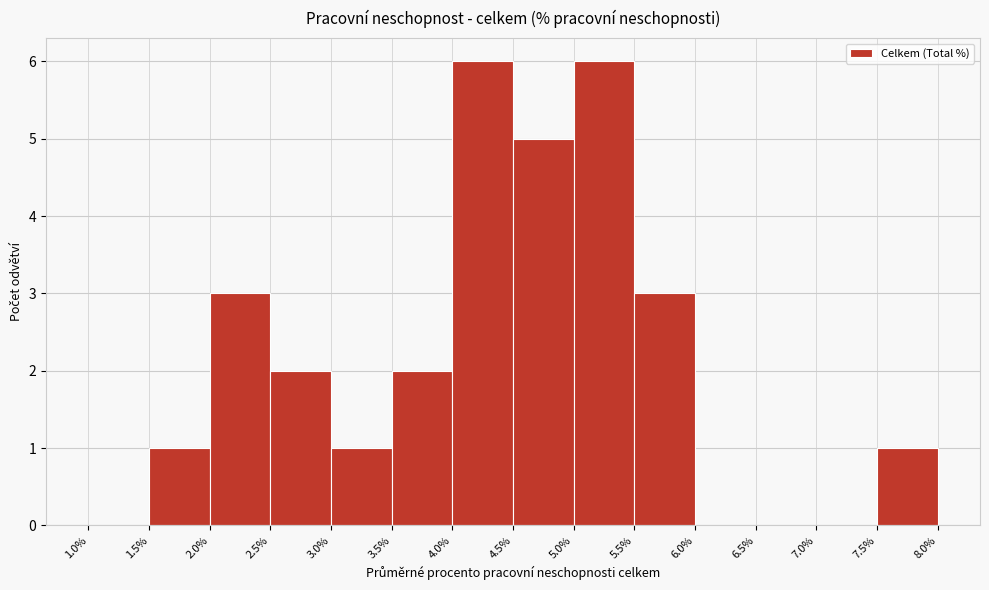

Reading left to right, transcribe this chart: for each bar, give the range it covers on the x-axis and its height. The values are not printed on the chart, so give them approximately, as read against the axis.

1.0% to 1.5%: 0
1.5% to 2.0%: 1
2.0% to 2.5%: 3
2.5% to 3.0%: 2
3.0% to 3.5%: 1
3.5% to 4.0%: 2
4.0% to 4.5%: 6
4.5% to 5.0%: 5
5.0% to 5.5%: 6
5.5% to 6.0%: 3
6.0% to 6.5%: 0
6.5% to 7.0%: 0
7.0% to 7.5%: 0
7.5% to 8.0%: 1